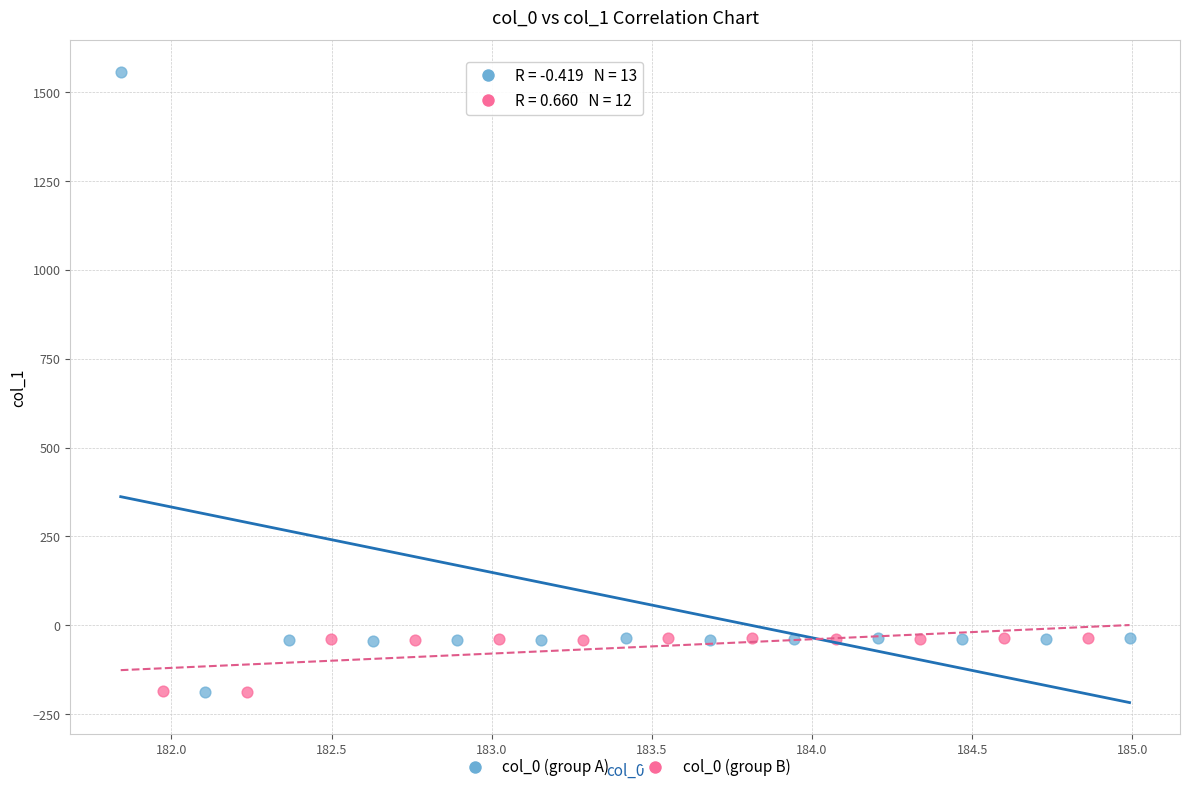

Which series has the widest spread of Y values?

col_0 (group A)